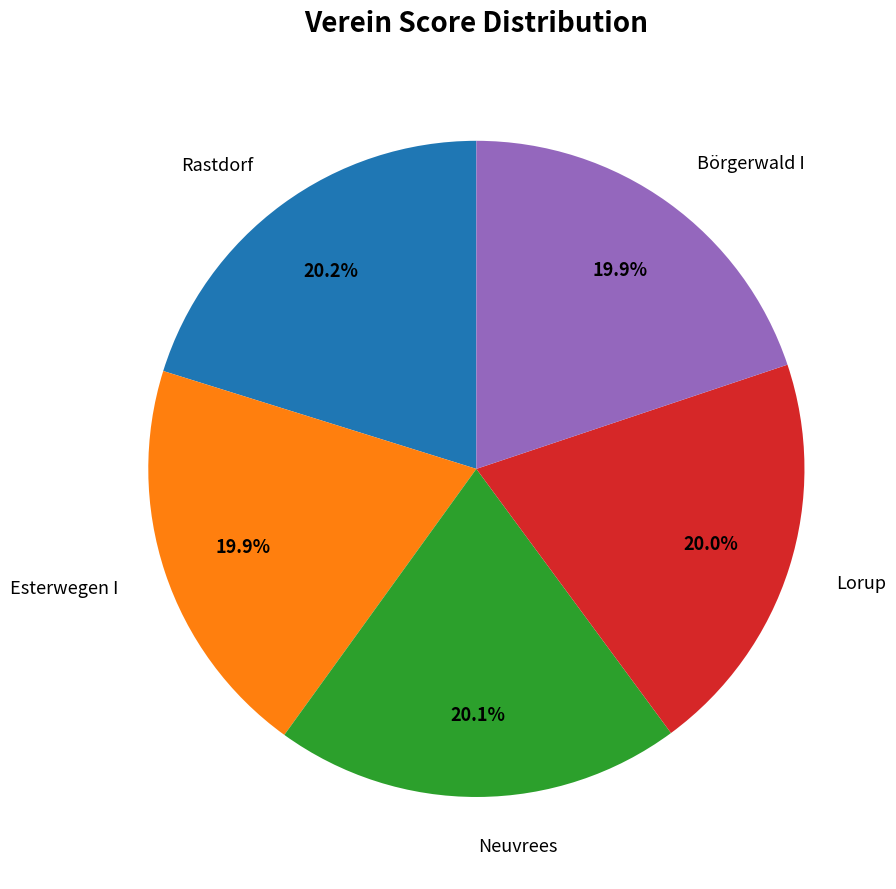

How many segments does this pie chart have?

5